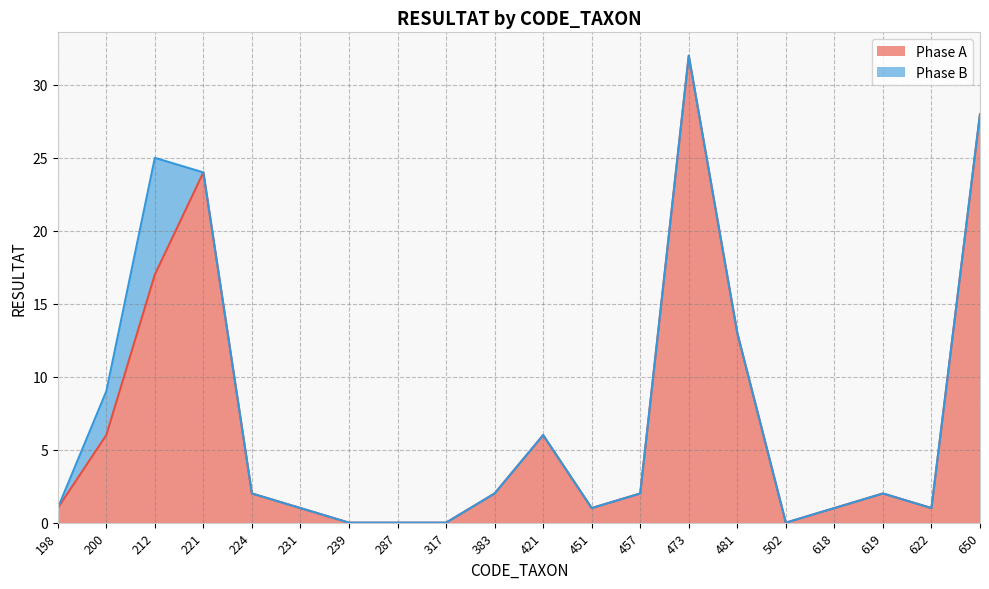

Reading left to right, what are all the values shown in this chart?

1	6	17	24	2	1	0	0	0	2	6	1	2	32	13	0	1	2	1	28